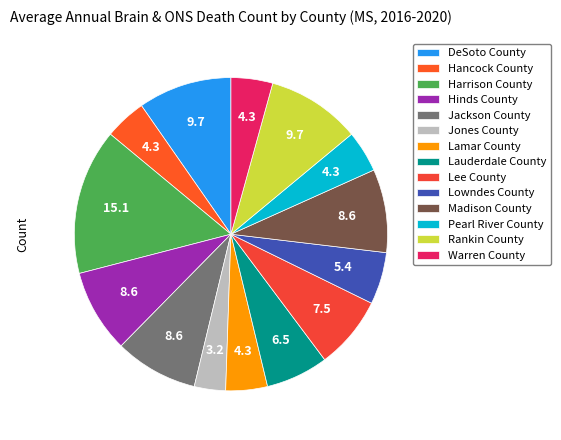

To the nearest percent, what portion does Rankin County represent?

10%